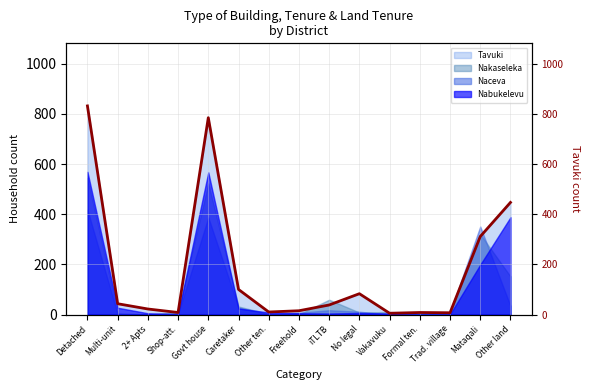

Read the Nabukelevu value at Govt house.

567